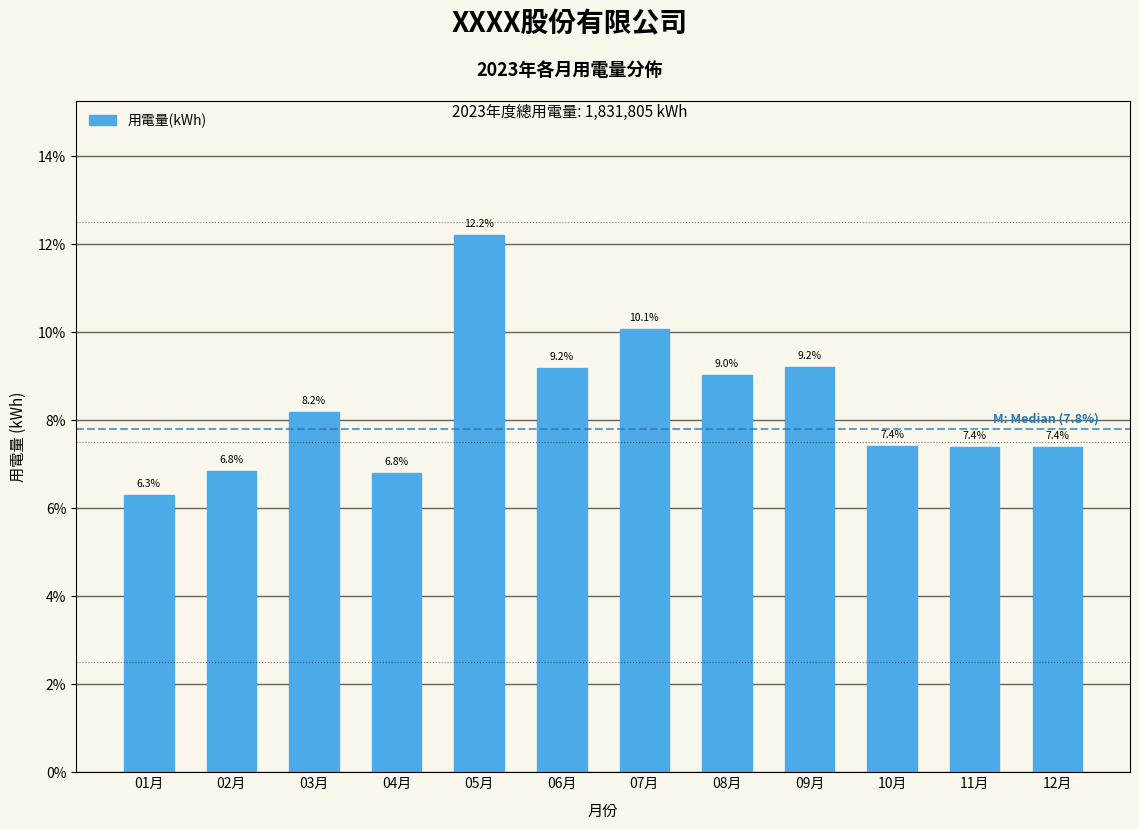

Reading left to right, what are all the values shown in this chart?

6.3	6.8	8.2	6.8	12.2	9.2	10.1	9.0	9.2	7.4	7.4	7.4